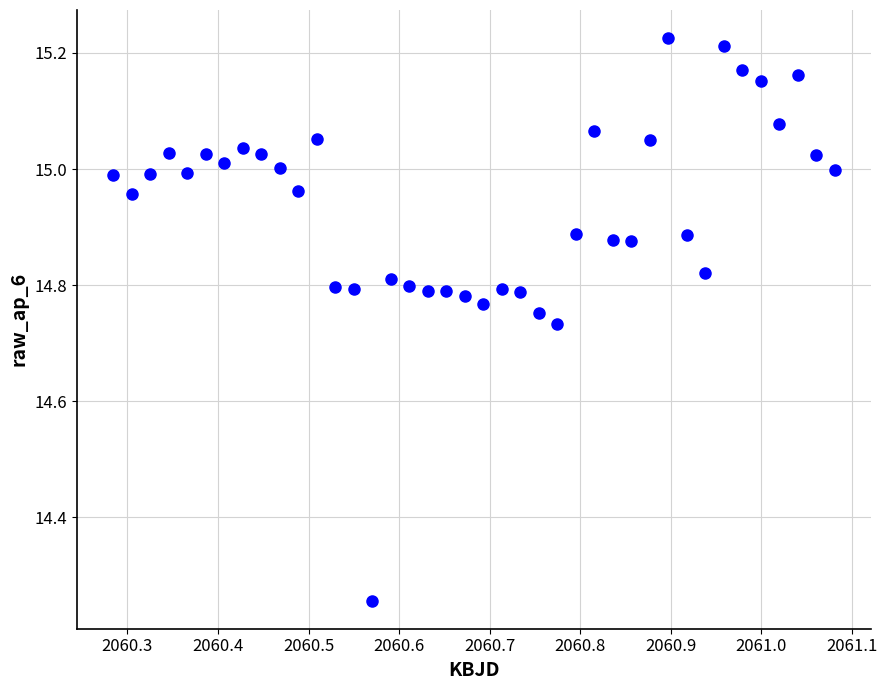

What is the range of X values (max minus min)?

0.8